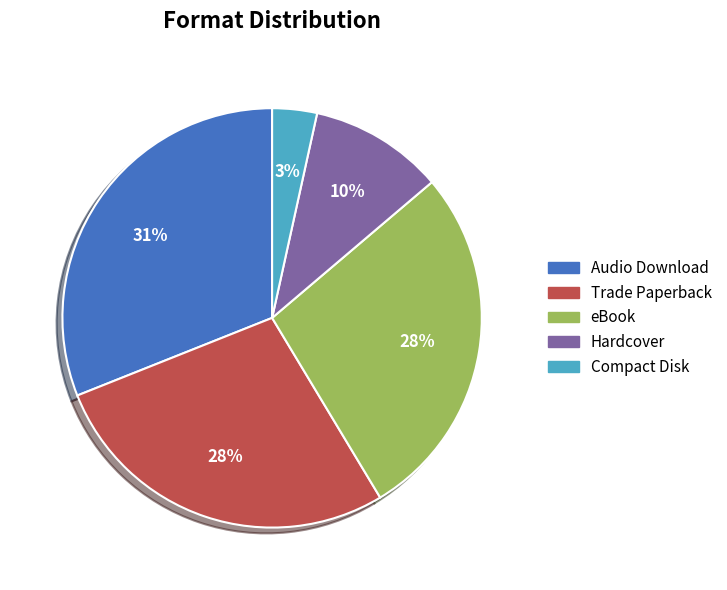

What is the largest slice in the pie chart?

Audio Download